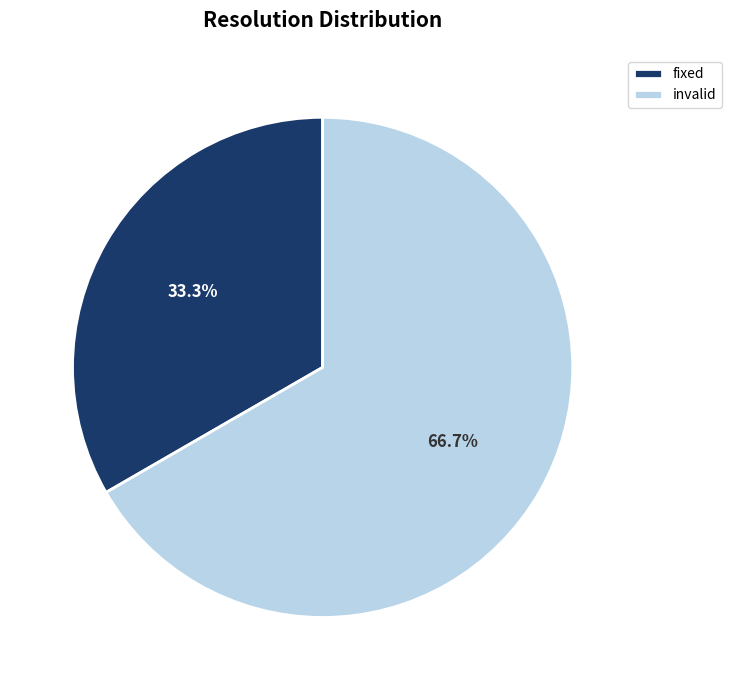

Between fixed and invalid, which is larger?

invalid